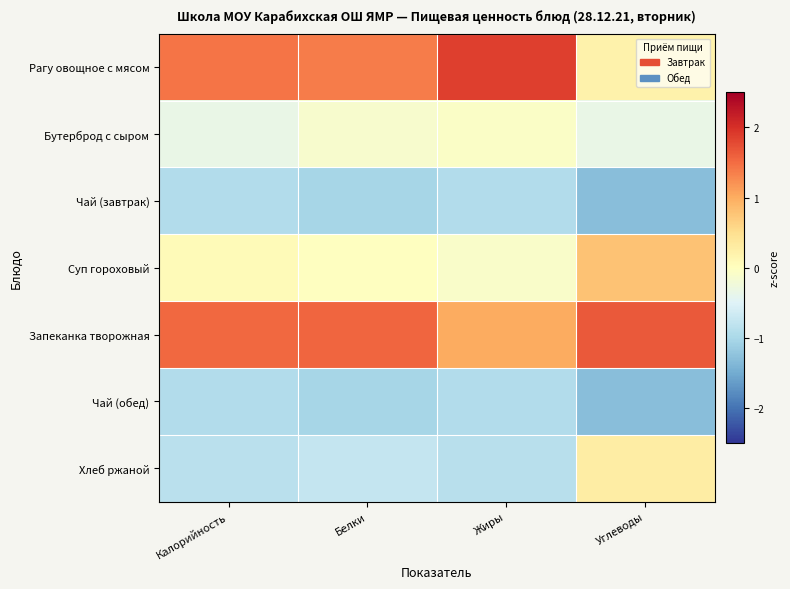

Reading left to right, what are all the values shown in this chart?

Рагу овощное с мясом: Калорийность=1.4	Белки=1.4	Жиры=1.9	Углеводы=0.2
Бутерброд с сыром: Калорийность=-0.3	Белки=-0.1	Жиры=-0.1	Углеводы=-0.3
Чай (завтрак): Калорийность=-0.9	Белки=-1.0	Жиры=-0.9	Углеводы=-1.3
Суп гороховый: Калорийность=0.1	Белки=-0.0	Жиры=-0.1	Углеводы=0.8
Запеканка творожная: Калорийность=1.5	Белки=1.6	Жиры=1.0	Углеводы=1.6
Чай (обед): Калорийность=-0.9	Белки=-1.0	Жиры=-0.9	Углеводы=-1.3
Хлеб ржаной: Калорийность=-0.8	Белки=-0.7	Жиры=-0.9	Углеводы=0.3